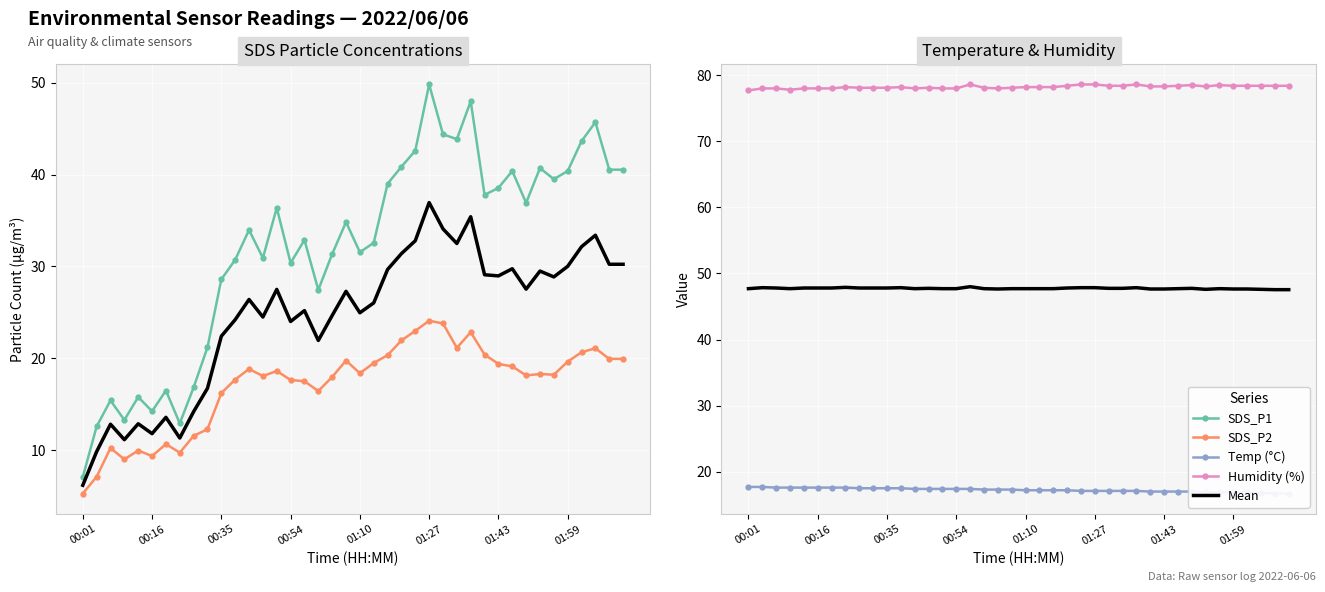

What is the average value of the Mean series?

47.7